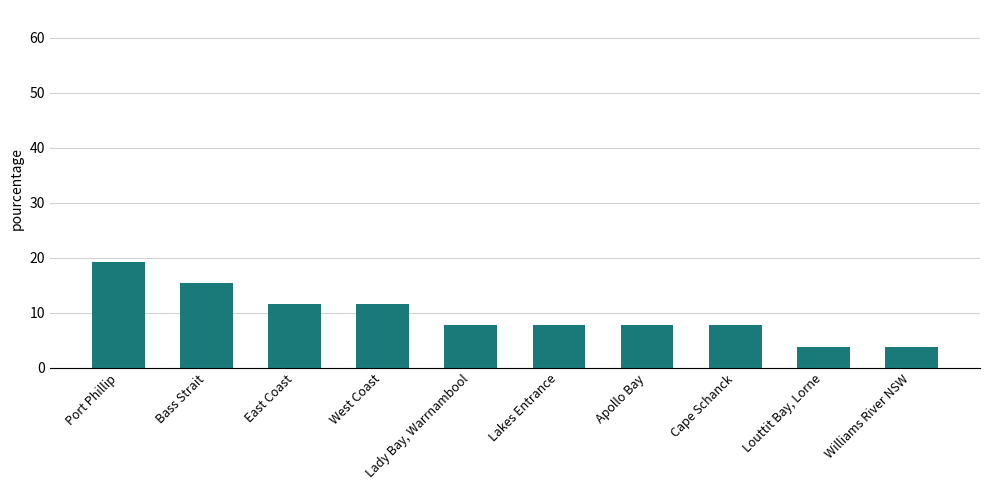

True or false: the data shows 7.7 at Cape Schanck.

True